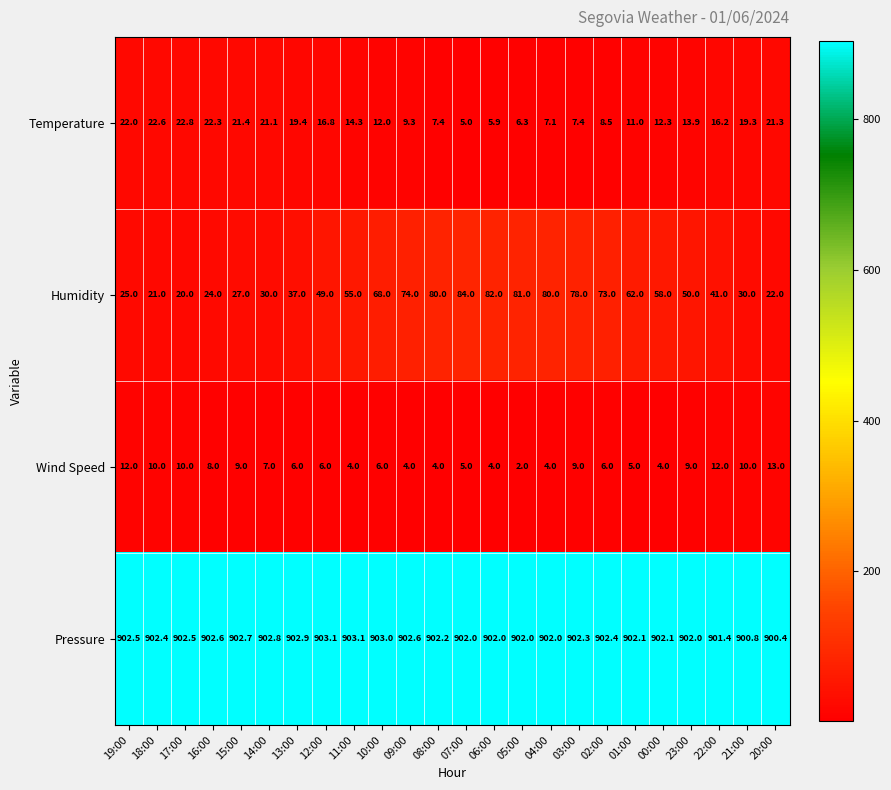

Which series changed the most between 05:00 and 03:00?

Wind Speed